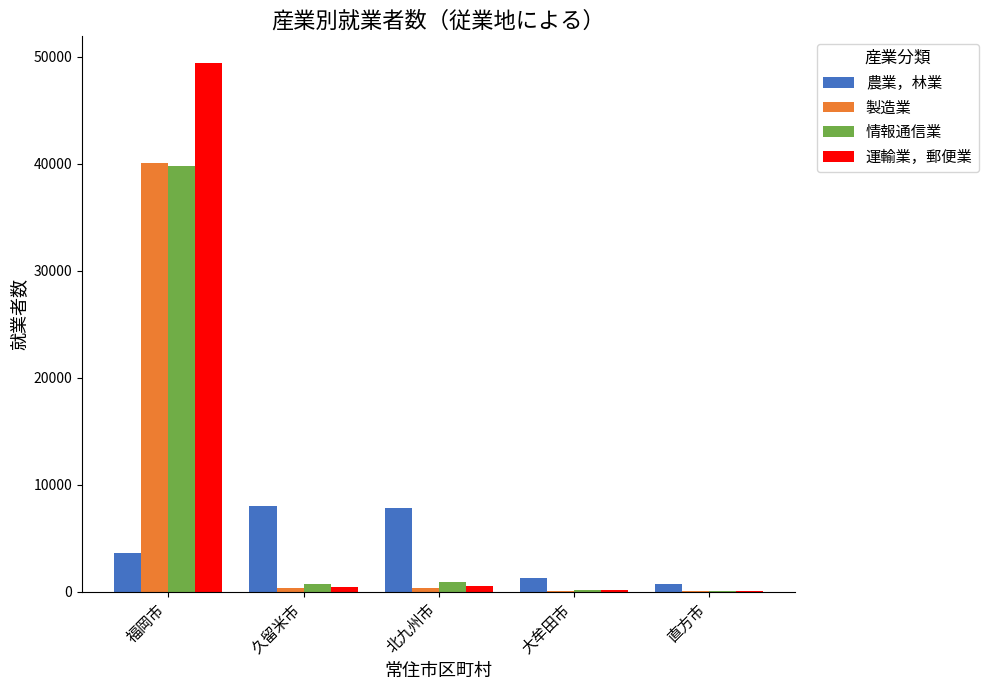

Which series changed the most between 久留米市 and 大牟田市?

農業，林業